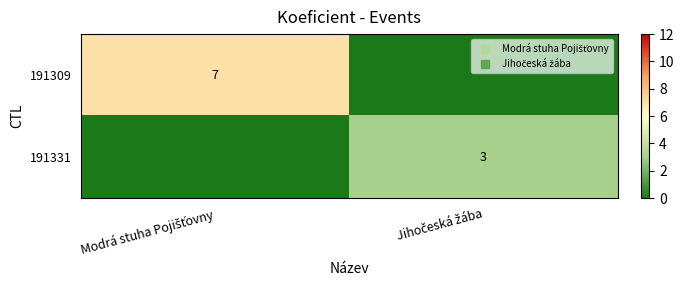

The 191309 series shows 11 at Modrá stuha Pojišťovny. True or false?

False